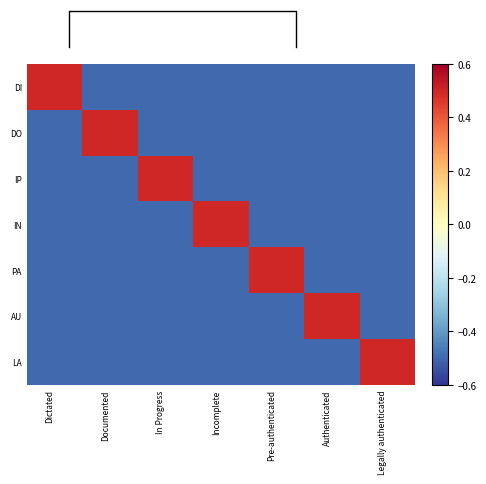

List the labels in order of IN value, smallest first.

Dictated, Documented, In Progress, Pre-authenticated, Authenticated, Legally authenticated, Incomplete